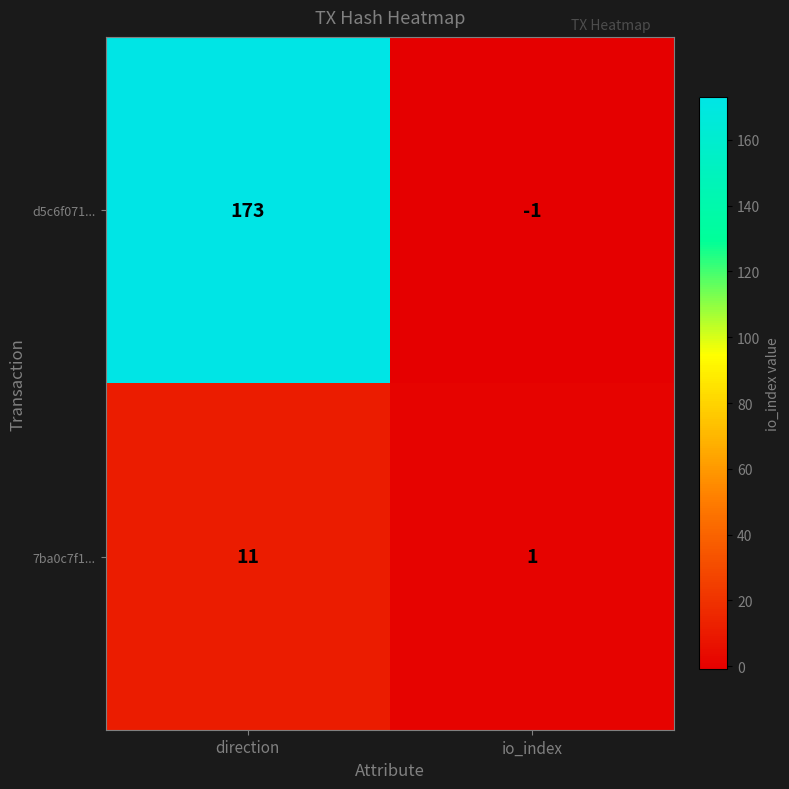

Rank the categories by 7ba0c7f1... value from lowest to highest.

io_index, direction